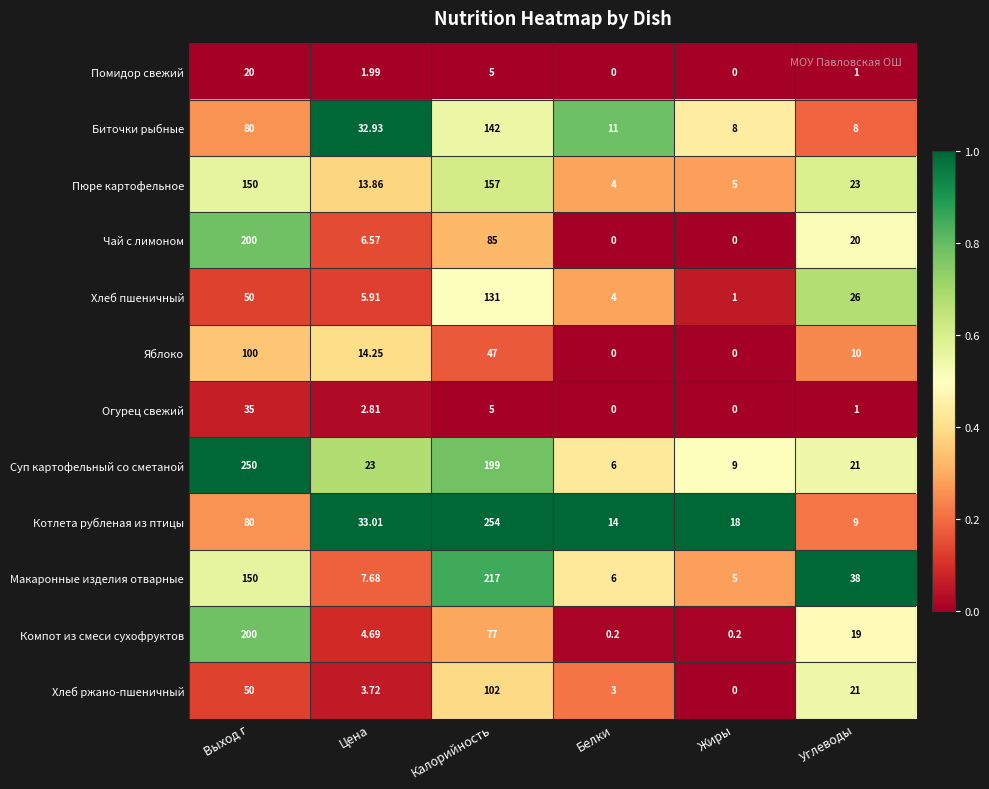

At which category is the sum across all series the highest?

Калорийность